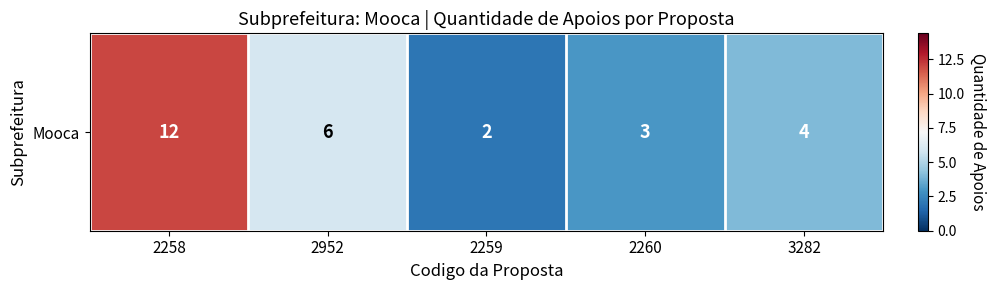

Rank the categories by value from highest to lowest.

2258, 2952, 3282, 2260, 2259